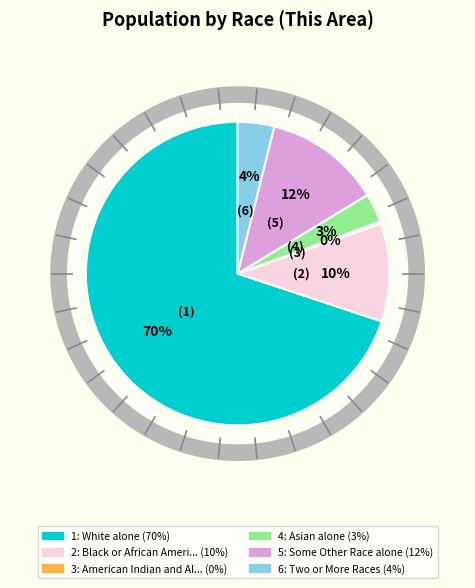

To the nearest percent, what is the average slice percentage?

17%